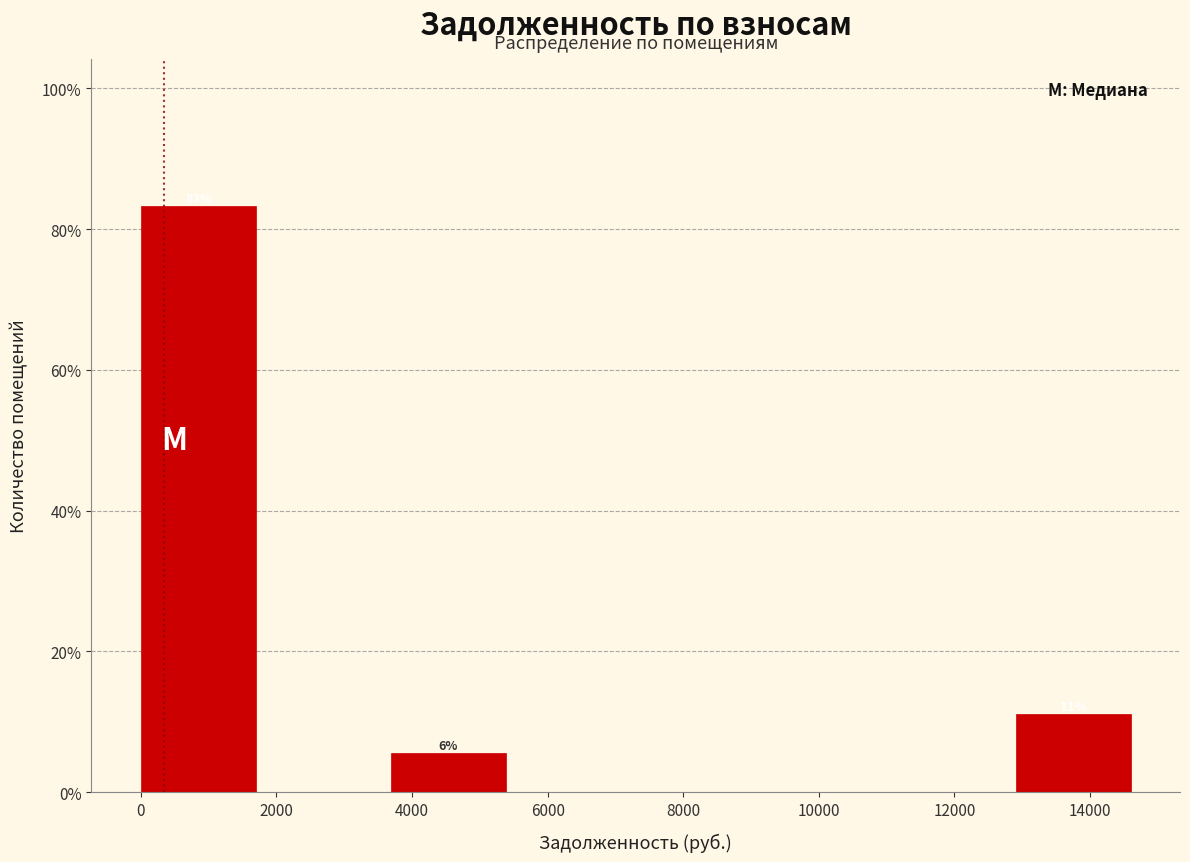

Over which range of the x-axis is the bar tallest?

0 to 1800